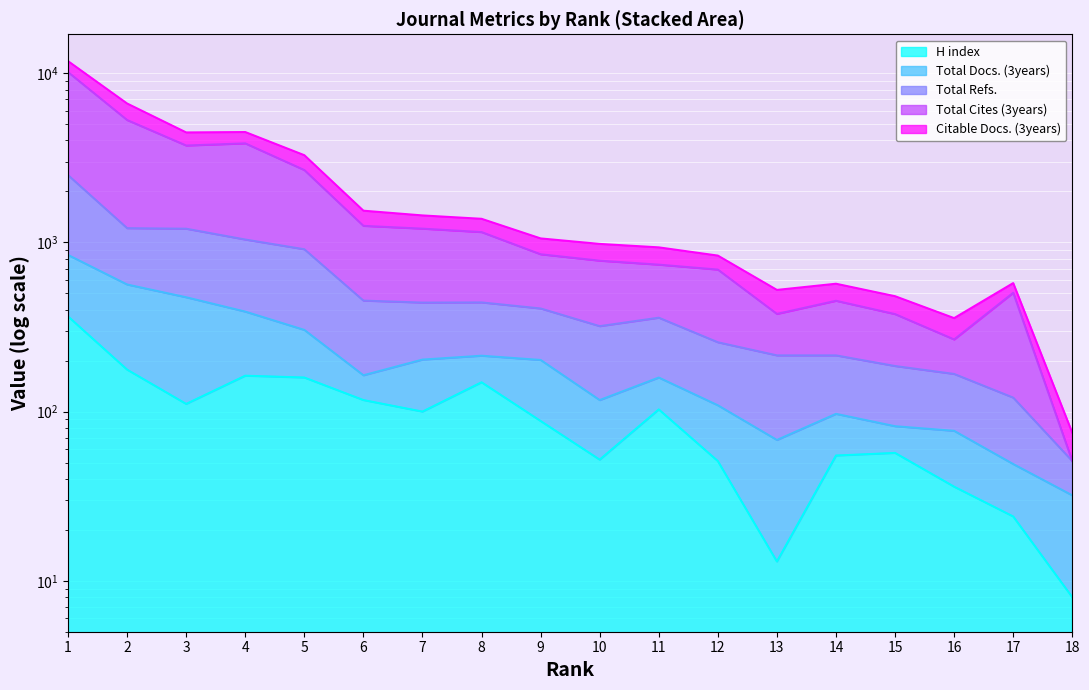

Rank the categories by H index value from lowest to highest.

18, 13, 17, 16, 12, 10, 14, 15, 9, 7, 11, 3, 6, 8, 5, 4, 2, 1